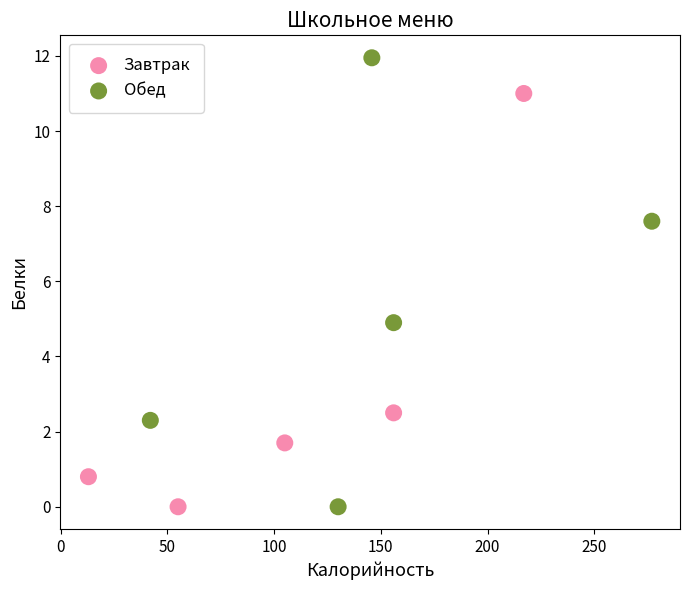

What are all the series names shown in the legend?

Завтрак, Обед